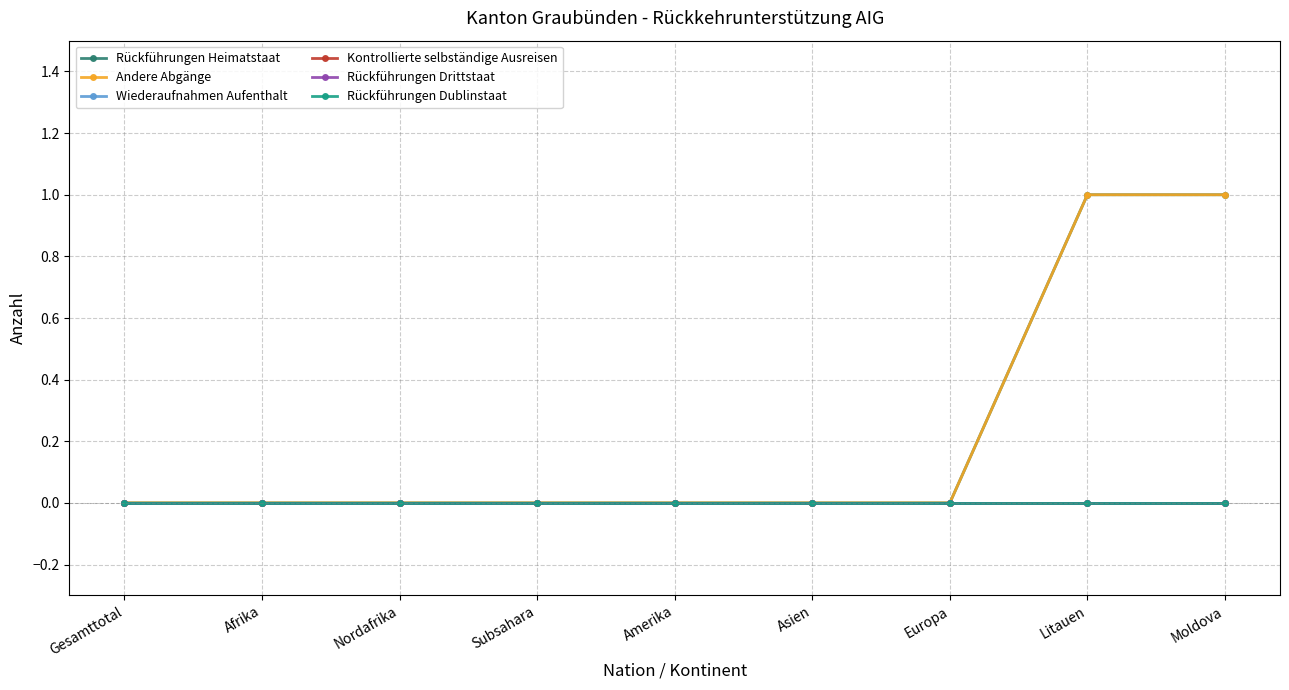

Reading left to right, what are all the values shown in this chart?

Rückführungen Heimatstaat: 0	0	0	0	0	0	0	1	1
Andere Abgänge: 0	0	0	0	0	0	0	1	1
Wiederaufnahmen Aufenthalt: 0	0	0	0	0	0	0	0	0
Kontrollierte selbständige Ausreisen: 0	0	0	0	0	0	0	0	0
Rückführungen Drittstaat: 0	0	0	0	0	0	0	0	0
Rückführungen Dublinstaat: 0	0	0	0	0	0	0	0	0